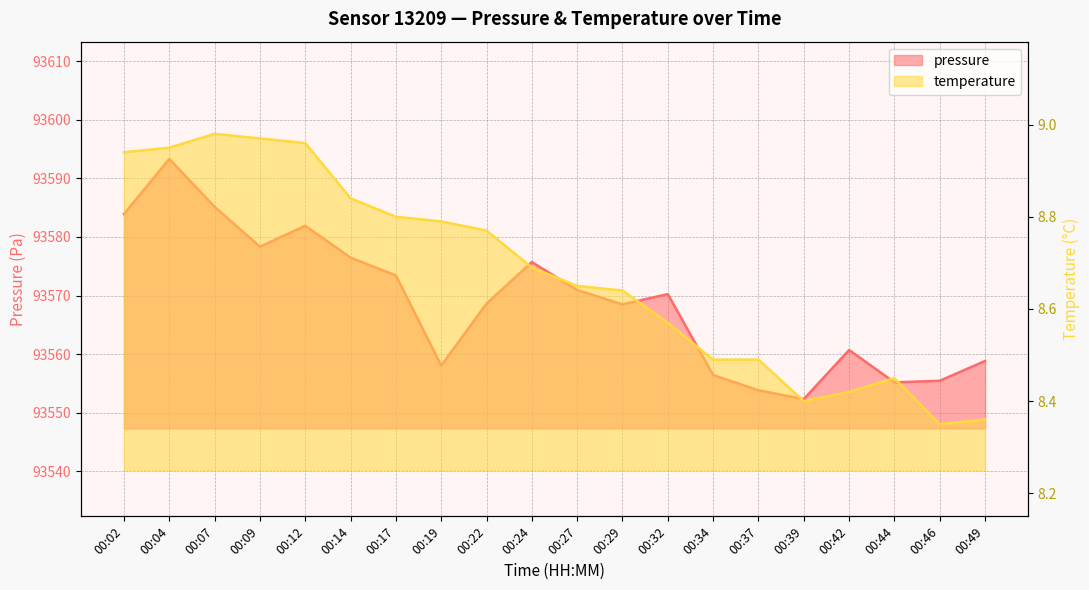

What is the value of the temperature point at the 12th from the left?

8.6